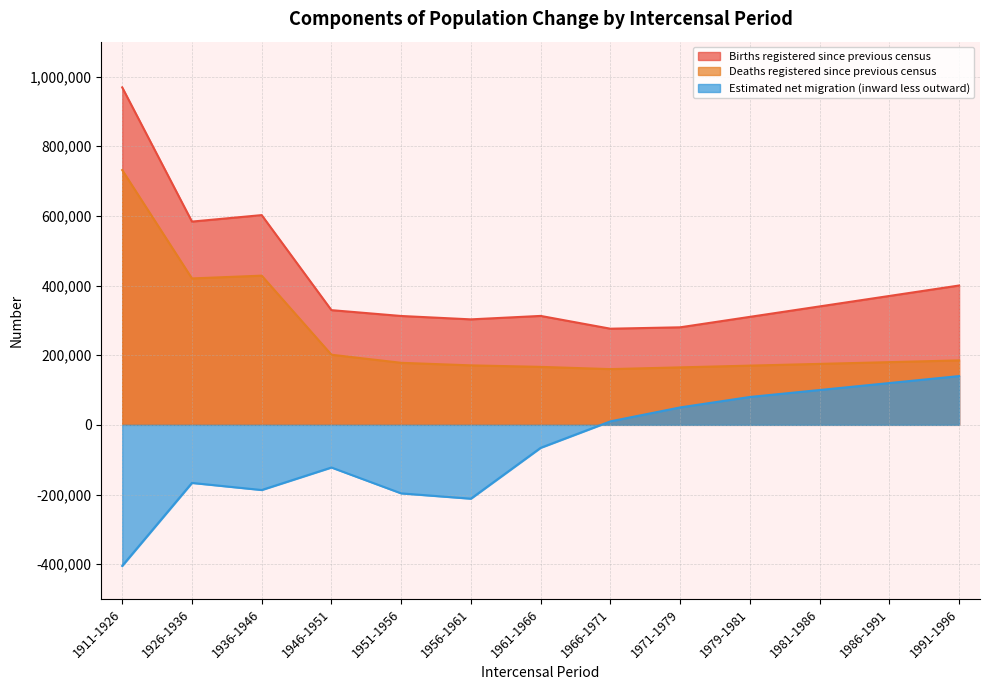

What position from the left is 1951-1956?

5